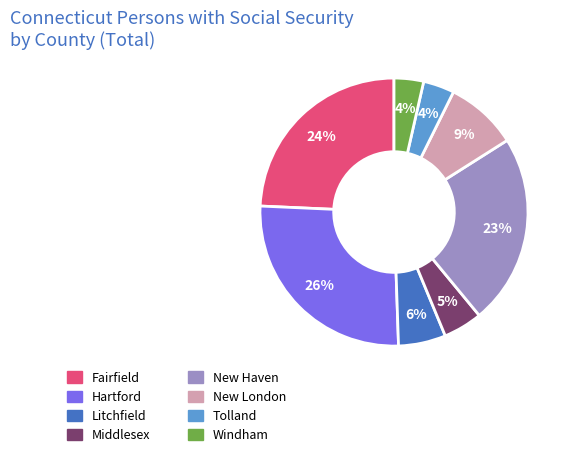

What is the largest slice in the pie chart?

Hartford